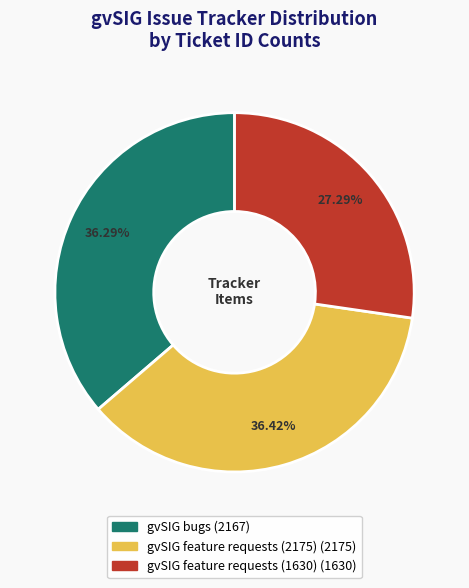

What percentage is the gvSIG bugs slice, to the nearest percent?

36%